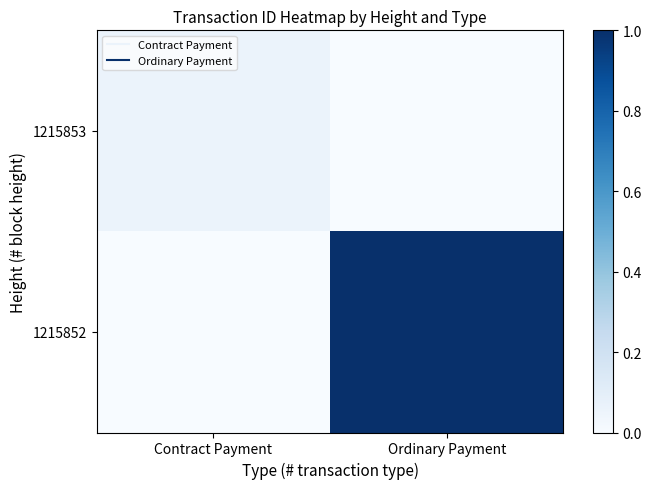

Count the number of data series in this chart.

2